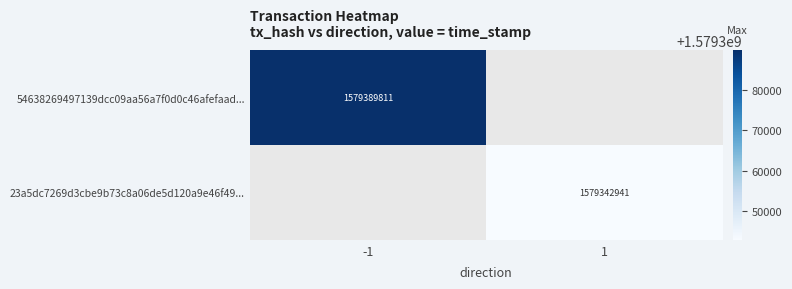

Which series has the largest total across all categories?

54638269497139dcc09aa56a7f0d0c46afefaad...